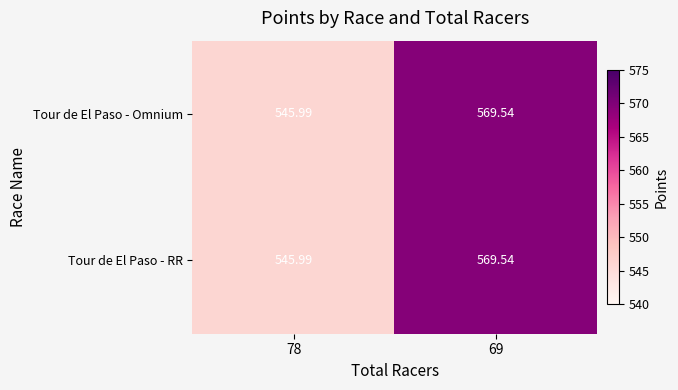

Is the value of Tour de El Paso - Omnium at 78 greater than the value of Tour de El Paso - RR at 69?

No